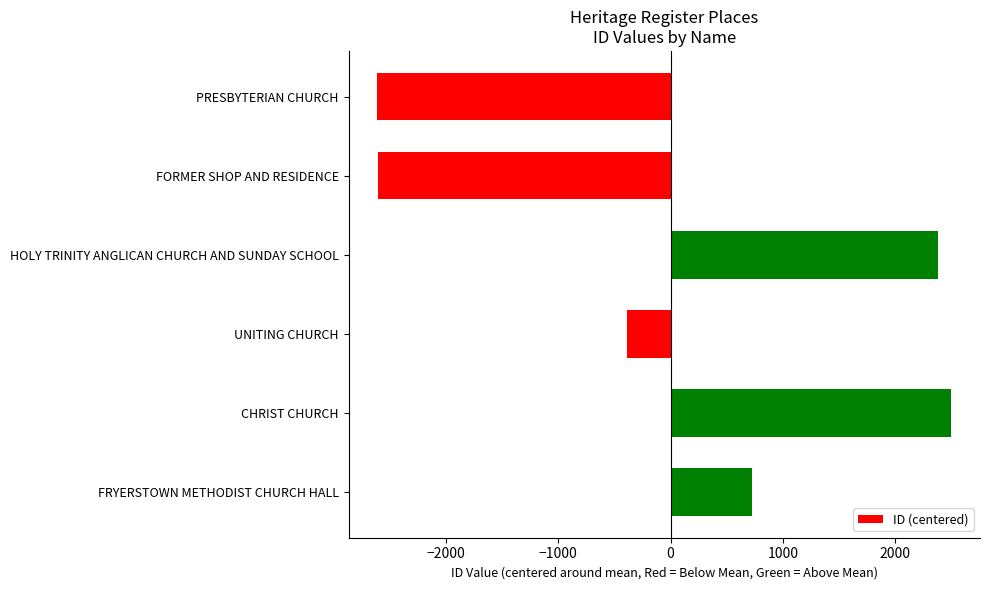

What is the difference between the maximum and minimum values?

5112.0